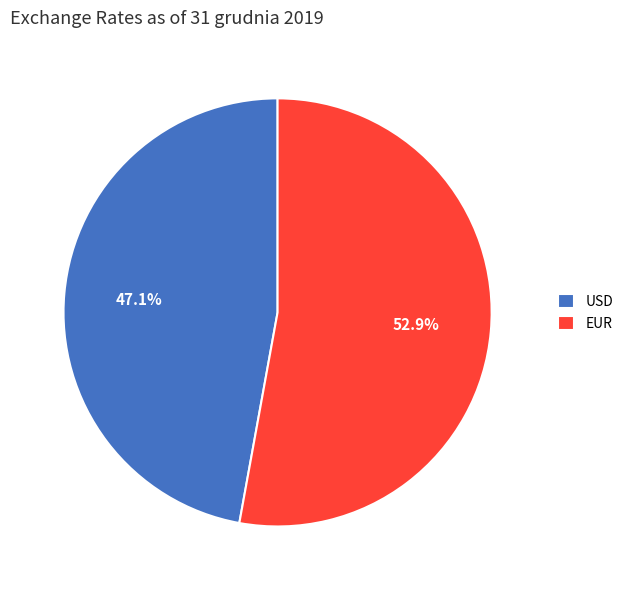

Which category has the smallest portion of the pie?

USD